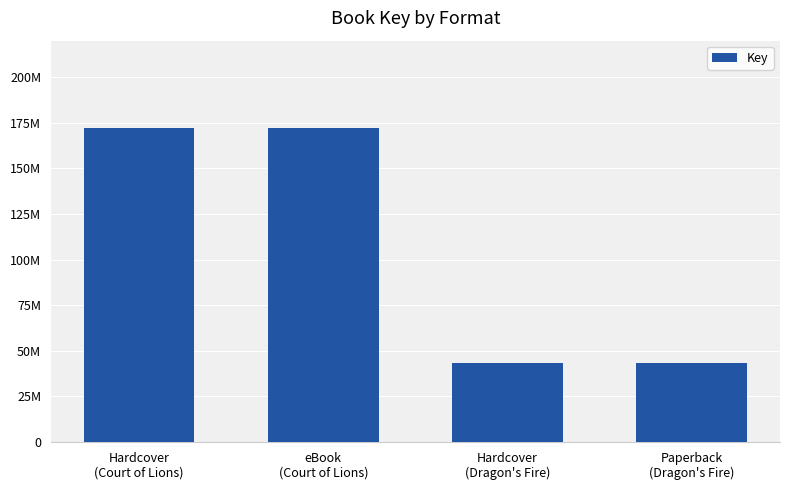

What is the average value?

107799304